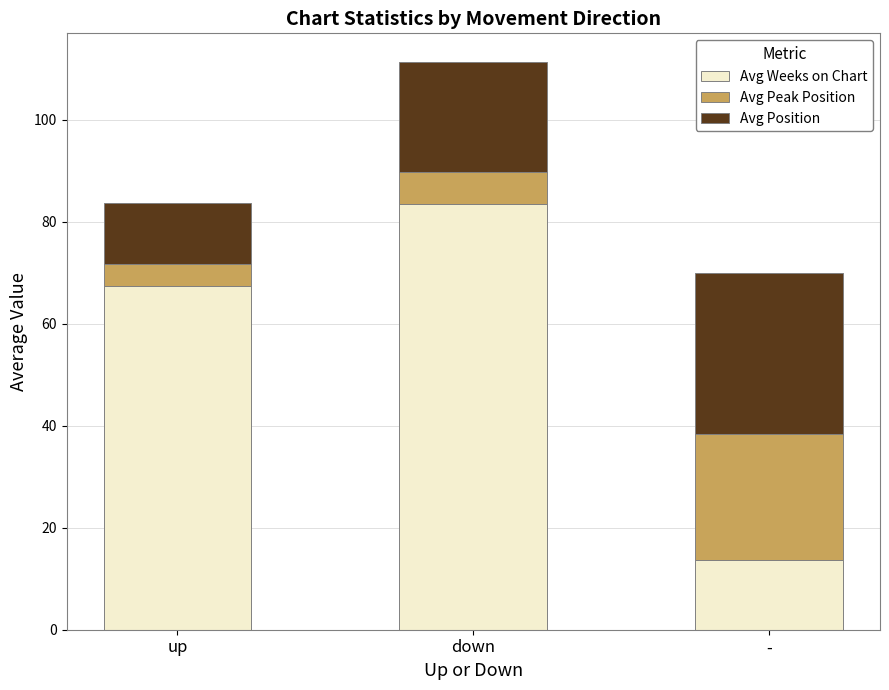

What is the total value across all series at down?

111.4